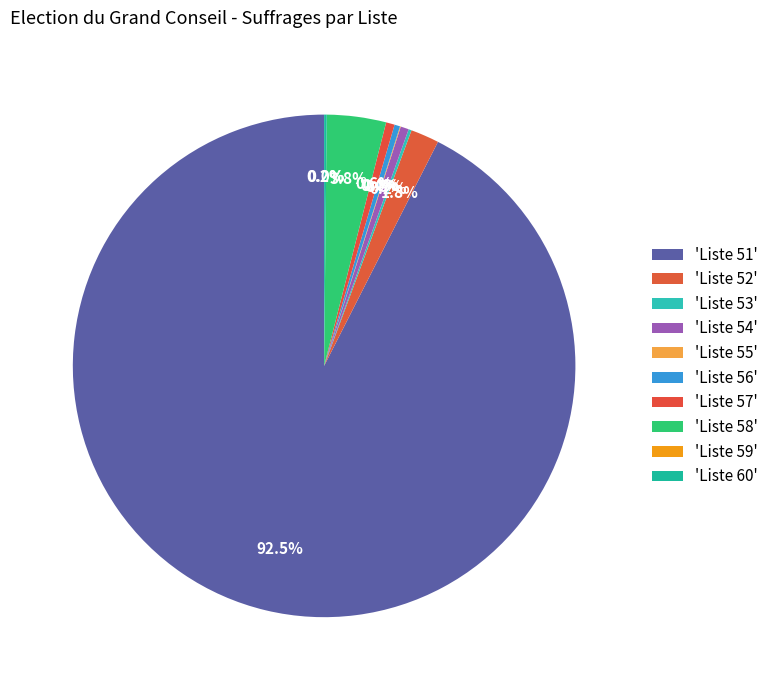

Which slice is the smallest?

55